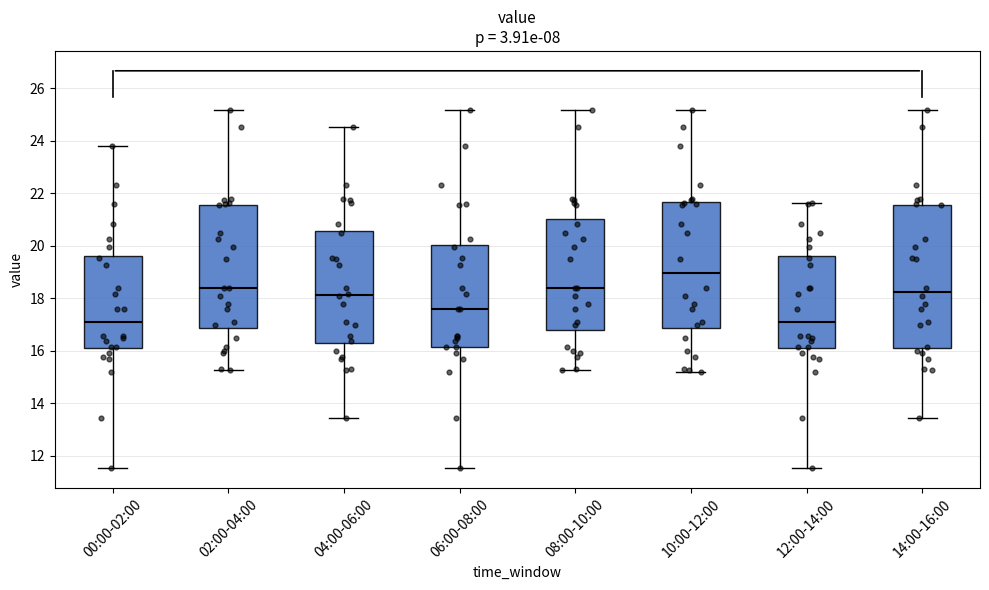

Reading left to right, transcribe this box plot: for each box, give where its median line is, the range the box spans, and where its two whiskers end, as read against the y-axis. The values are not printed on the chart, so give them approximately, as read against the axis.

00:00-02:00: median 17.0, box 16.0 to 19.6, whiskers 11.6 to 23.8
02:00-04:00: median 18.4, box 16.8 to 21.6, whiskers 15.2 to 25.2
04:00-06:00: median 18.2, box 16.2 to 20.6, whiskers 13.4 to 24.6
06:00-08:00: median 17.6, box 16.2 to 20.0, whiskers 11.6 to 25.2
08:00-10:00: median 18.4, box 16.8 to 21.0, whiskers 15.2 to 25.2
10:00-12:00: median 19.0, box 16.8 to 21.6, whiskers 15.2 to 25.2
12:00-14:00: median 17.0, box 16.0 to 19.6, whiskers 11.6 to 21.6
14:00-16:00: median 18.2, box 16.2 to 21.6, whiskers 13.4 to 25.2